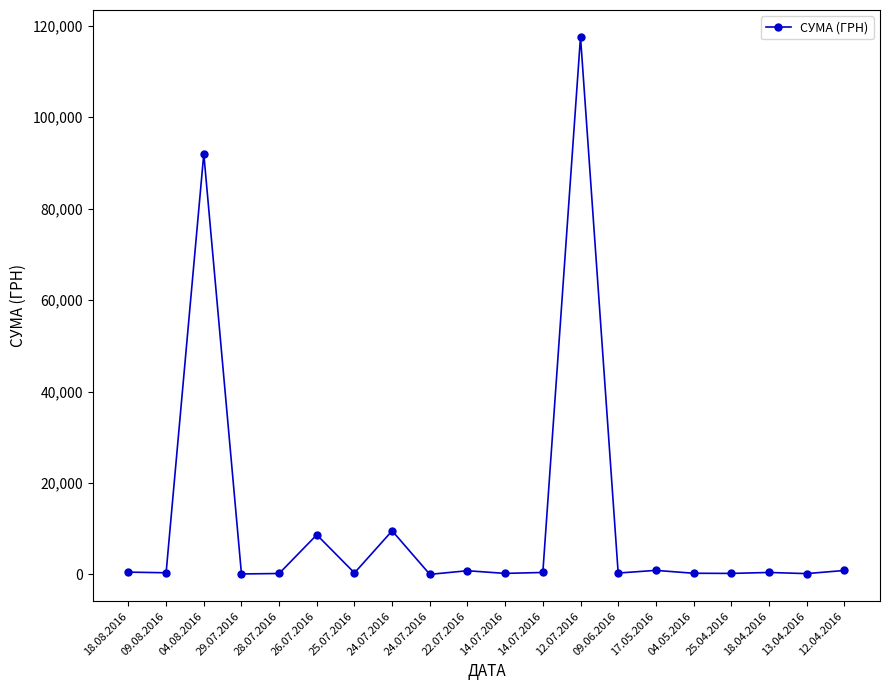

How many lines are shown in the chart?

1